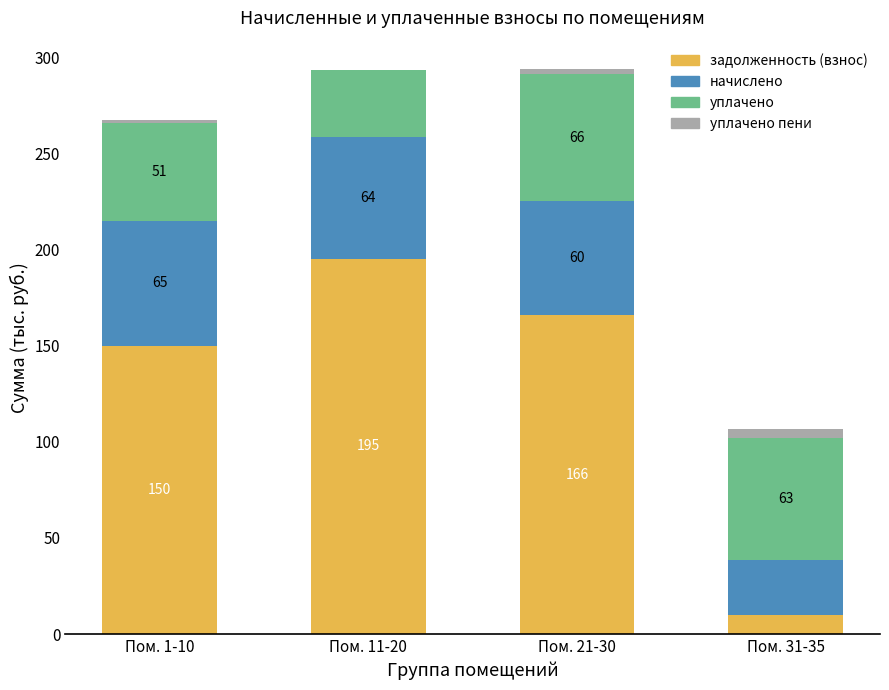

How many series are shown in this chart?

4